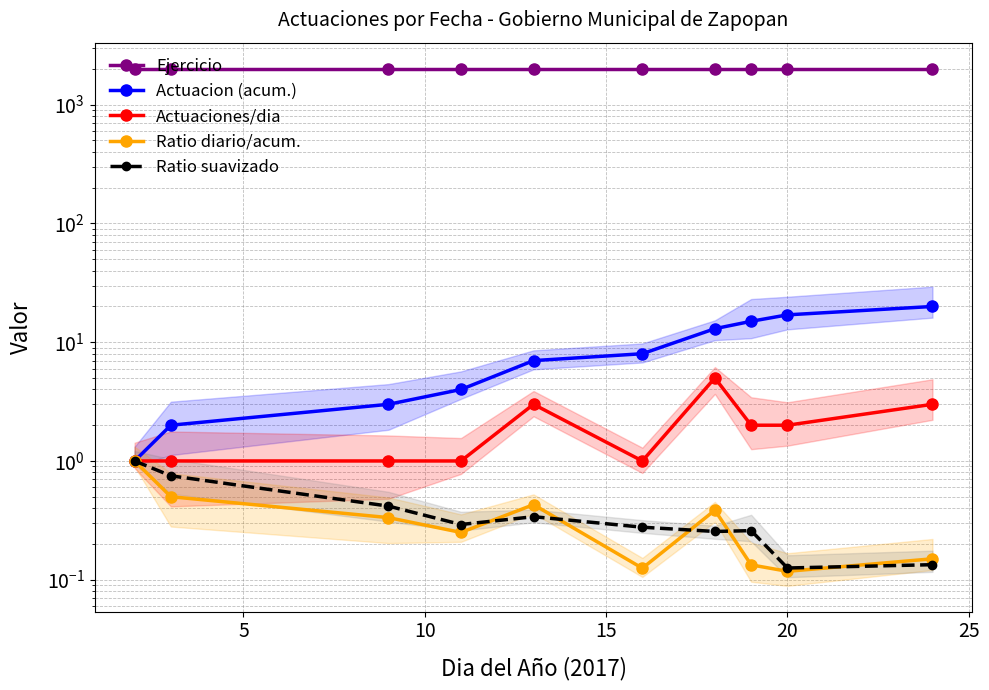

At which category is the sum across all series the highest?

9